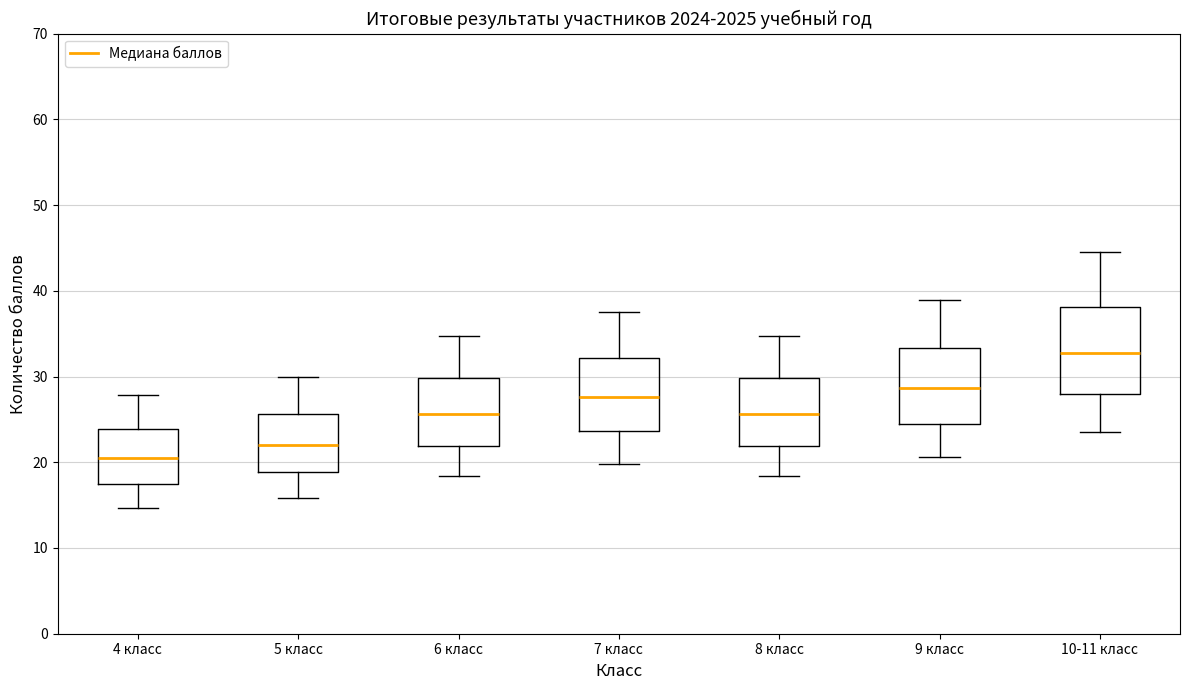

Reading left to right, read every box against the y-axis: the position of its median line, the range the box covers, and the ends of its whiskers. The values are not printed on the chart, so give them approximately, as read against the axis.

4 класс: median 20, box 18 to 24, whiskers 15 to 28
5 класс: median 22, box 19 to 26, whiskers 16 to 30
6 класс: median 26, box 22 to 30, whiskers 18 to 35
7 класс: median 28, box 24 to 32, whiskers 20 to 38
8 класс: median 26, box 22 to 30, whiskers 18 to 35
9 класс: median 29, box 25 to 33, whiskers 21 to 39
10-11 класс: median 33, box 28 to 38, whiskers 24 to 45